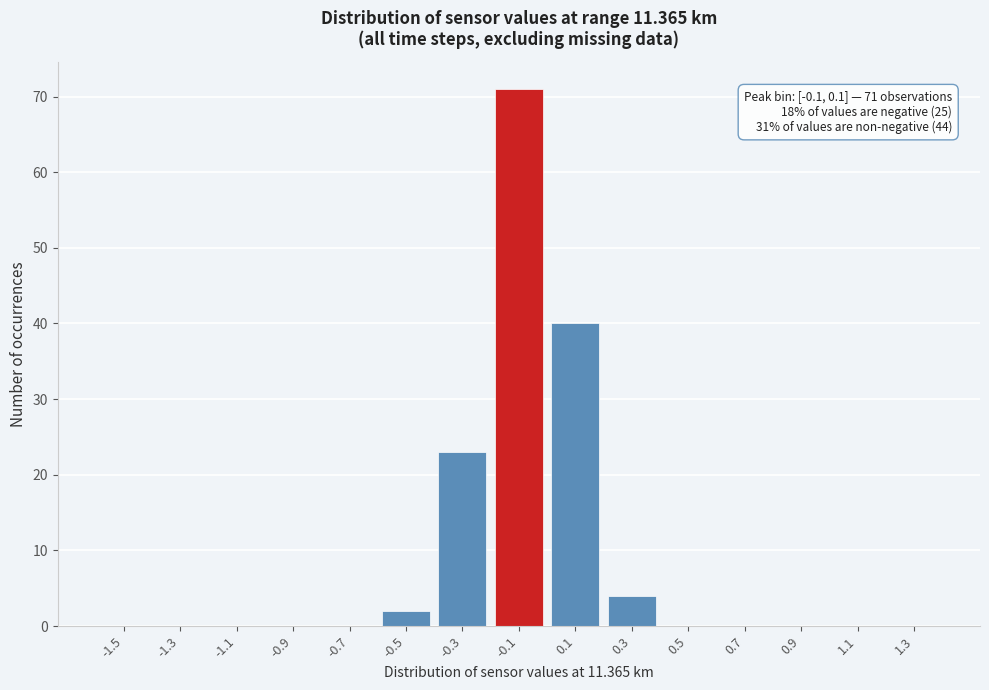

Reading left to right, transcribe all the data shown in this chart.

-1.5=0	-1.3=0	-1.1=0	-0.9=0	-0.7=0	-0.5=2	-0.3=23	-0.1=71	0.1=40	0.3=4	0.5=0	0.7=0	0.9=0	1.1=0	1.3=0